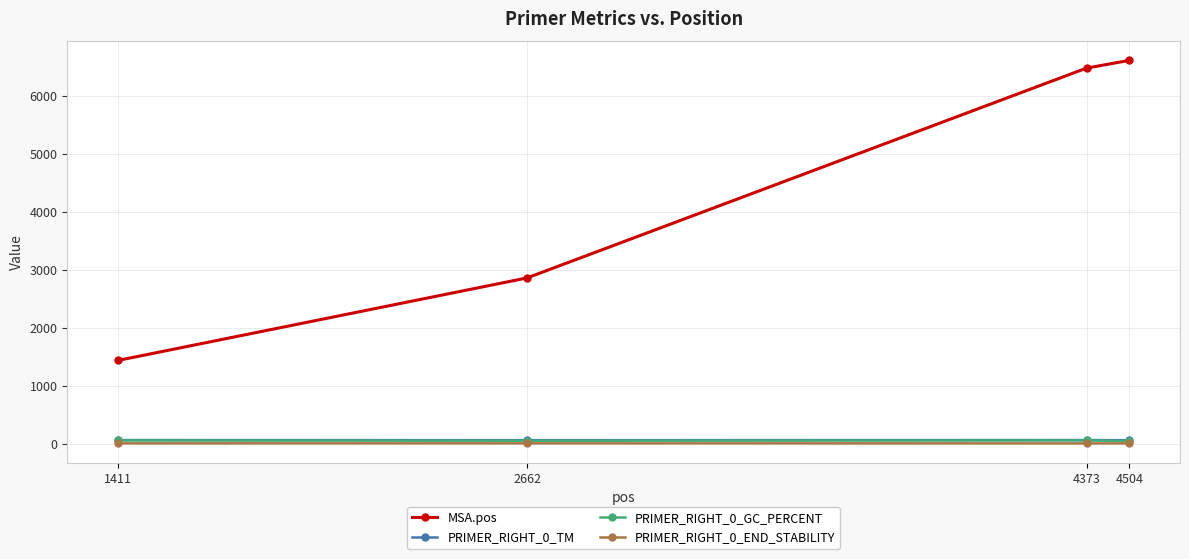

List the labels in order of MSA.pos value, smallest first.

1411, 2662, 4373, 4504